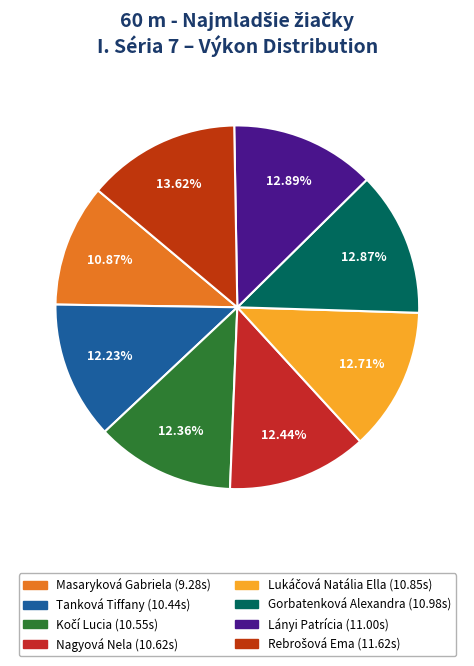

How many slices are in this pie chart?

8